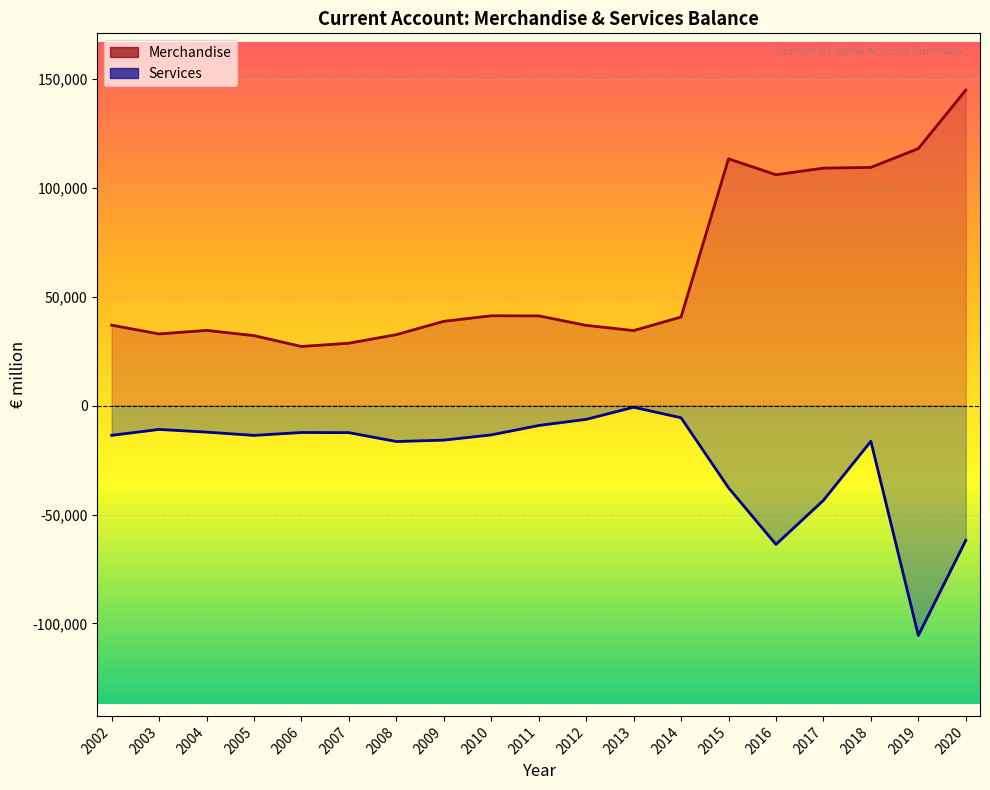

List the series in order of their peak value, lowest first.

Services, Merchandise